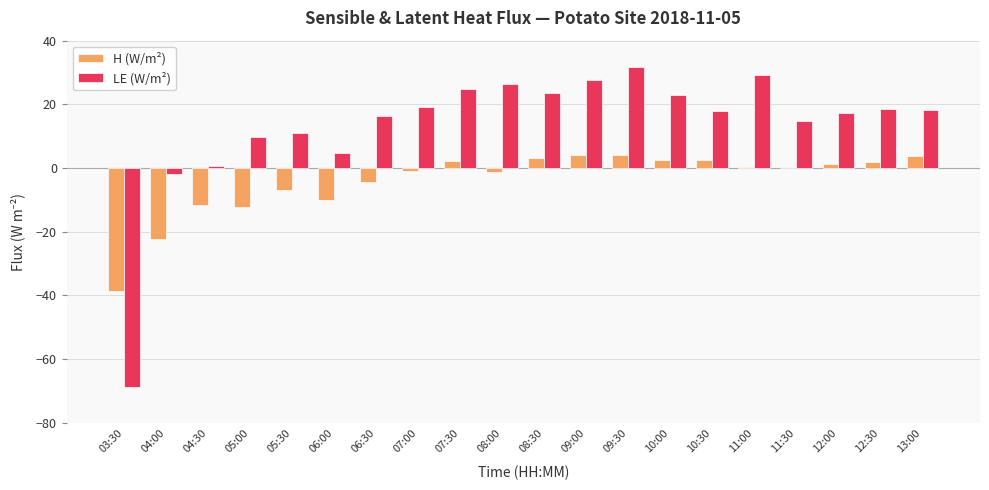

Is the value of H (W/m²) at 05:00 greater than the value of LE (W/m²) at 04:00?

No